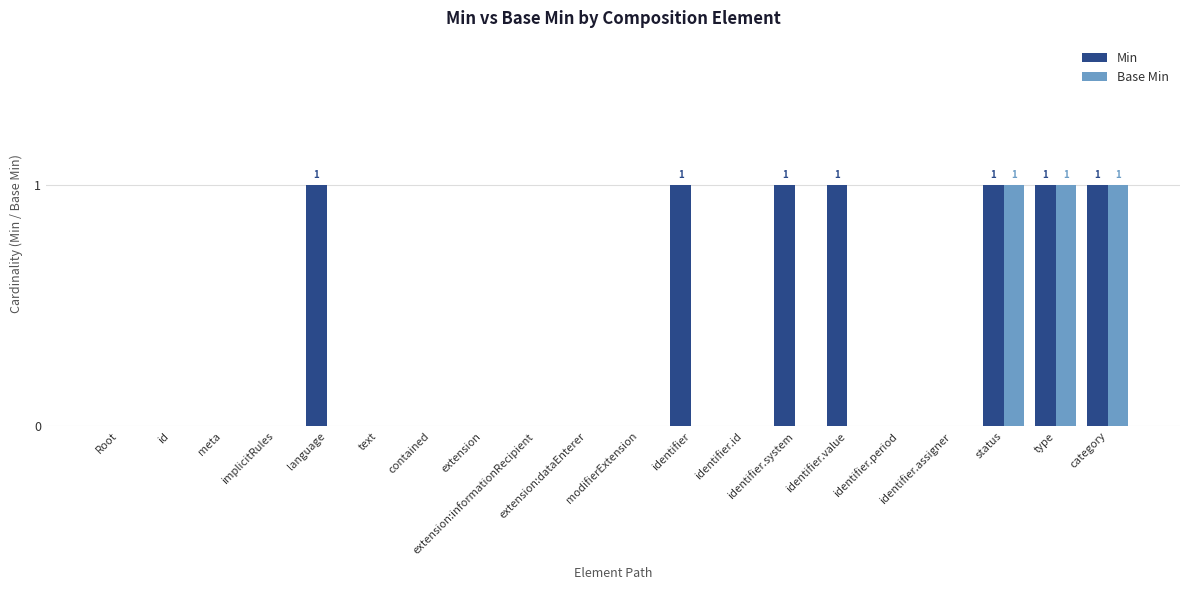

Reading left to right, what are all the values shown in this chart?

Min: Root=0	id=0	meta=0	implicitRules=0	language=1	text=0	contained=0	extension=0	extension:informationRecipient=0	extension:dataEnterer=0	modifierExtension=0	identifier=1	identifier.id=0	identifier.system=1	identifier.value=1	identifier.period=0	identifier.assigner=0	status=1	type=1	category=1
Base Min: Root=0	id=0	meta=0	implicitRules=0	language=0	text=0	contained=0	extension=0	extension:informationRecipient=0	extension:dataEnterer=0	modifierExtension=0	identifier=0	identifier.id=0	identifier.system=0	identifier.value=0	identifier.period=0	identifier.assigner=0	status=1	type=1	category=1